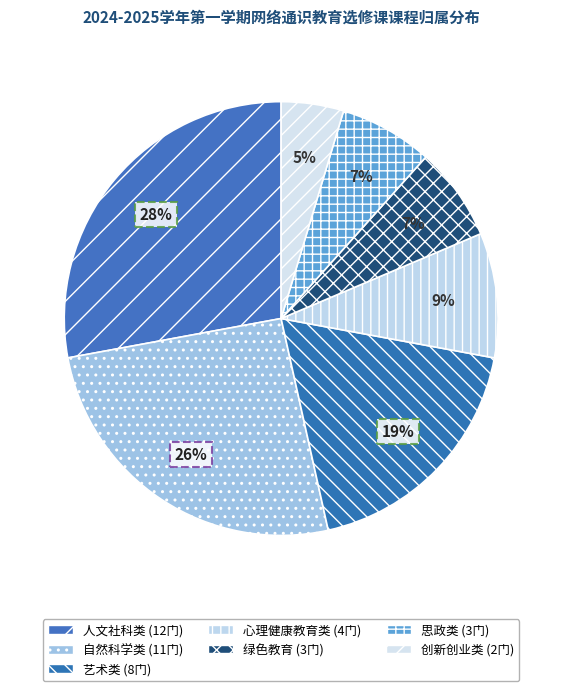

True or false: 人文社科类 accounts for 19% of the total.

False